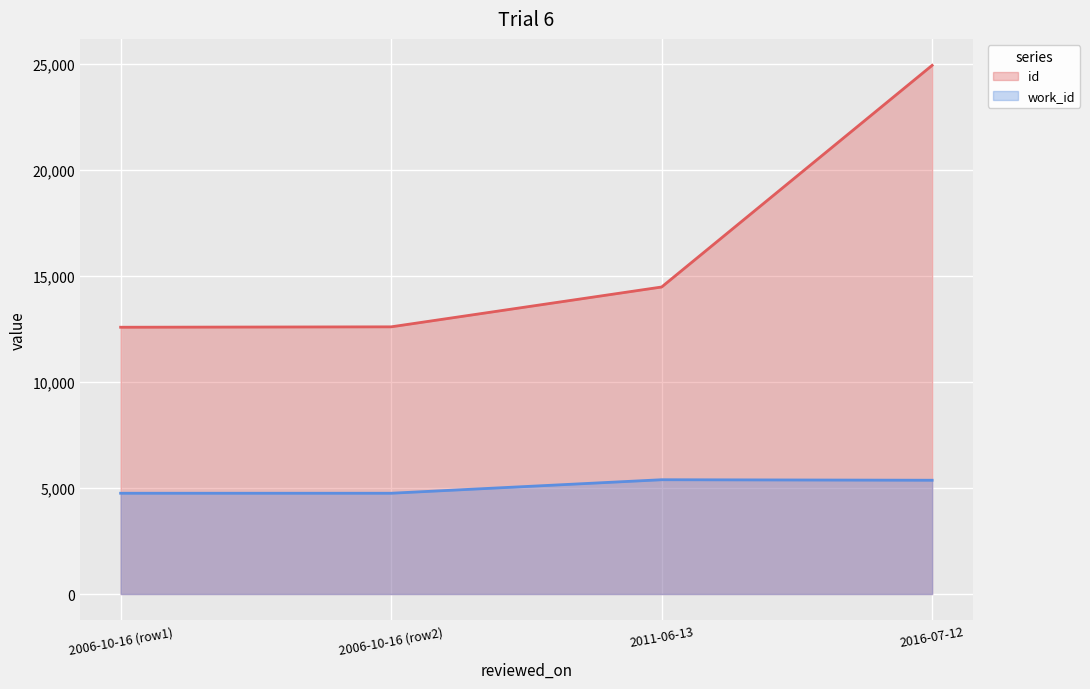

The value of id at 2006-10-16 (row2) is 17849. True or false?

False